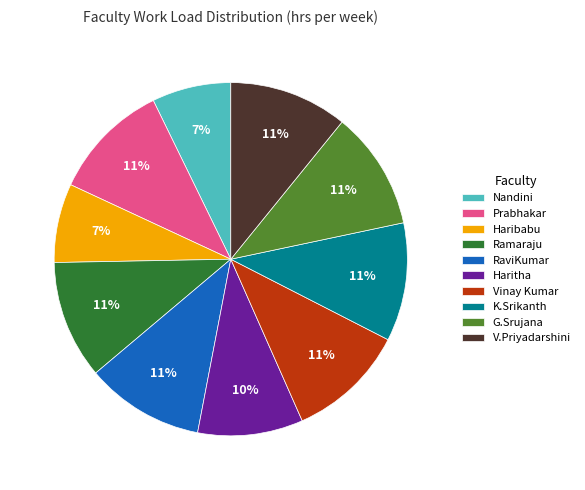

Do Haritha and RaviKumar together represent more than half of the pie?

No